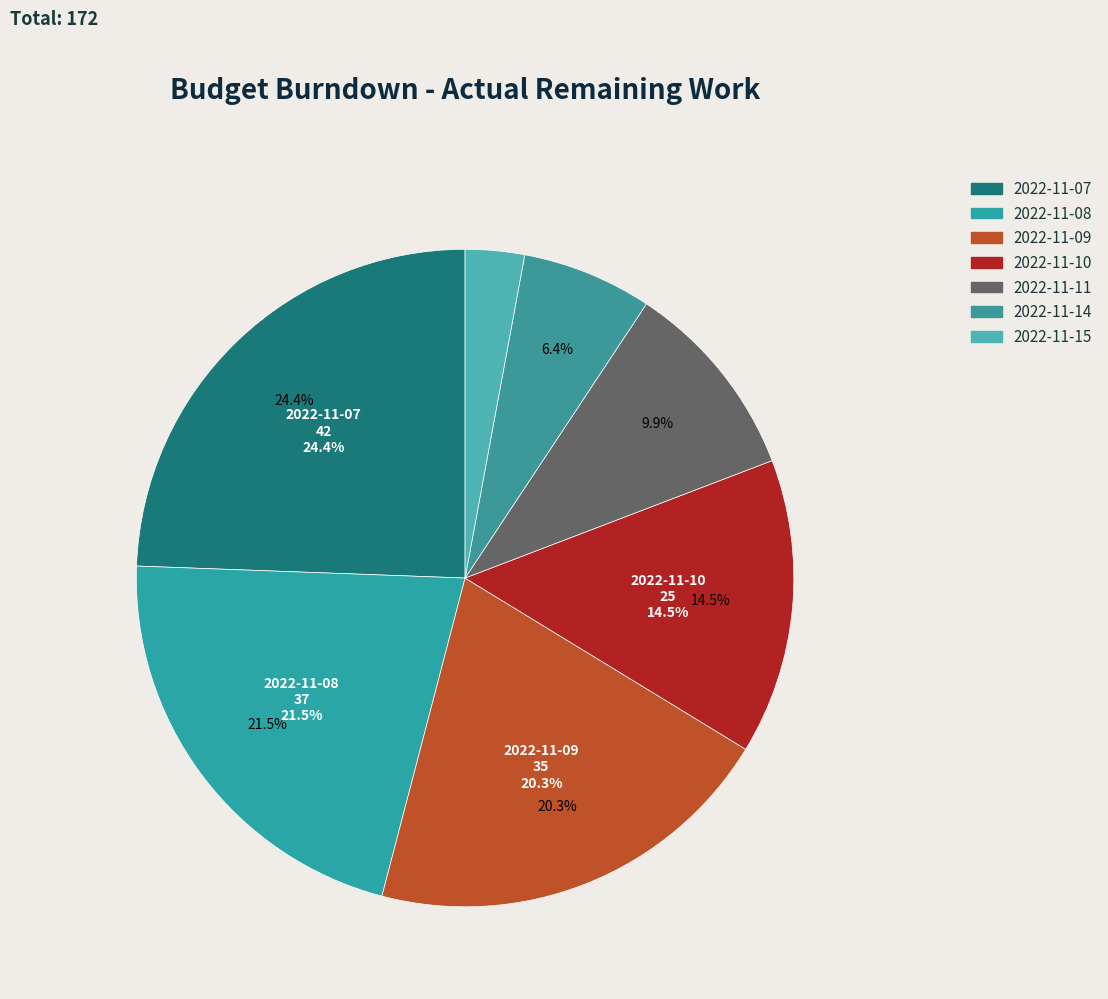

Is there any slice that represents more than half of the pie?

No